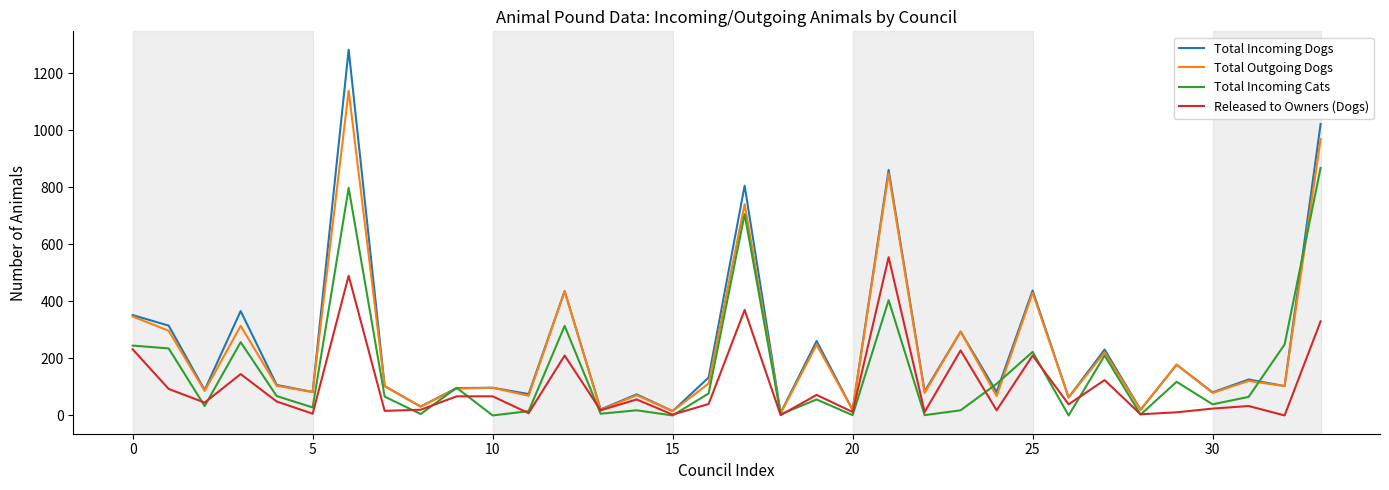

List the series in order of their peak value, lowest first.

Released to Owners (Dogs), Total Incoming Cats, Total Outgoing Dogs, Total Incoming Dogs